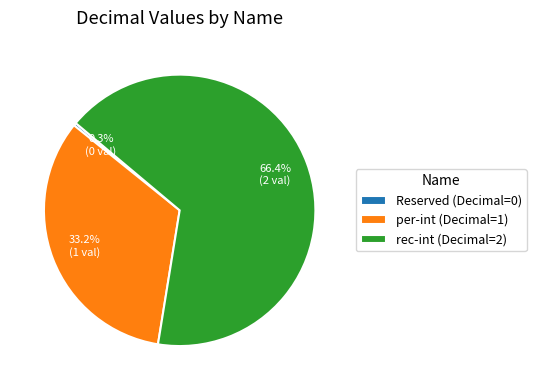

The rec-int slice represents 75% of the pie. True or false?

False